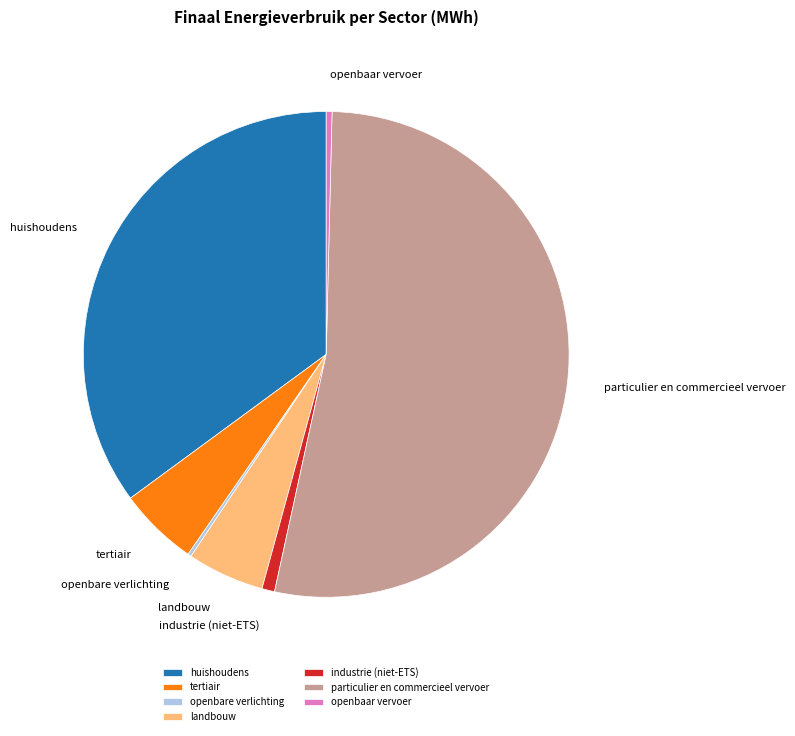

Which slice represents more than half of the pie?

particulier en commercieel vervoer